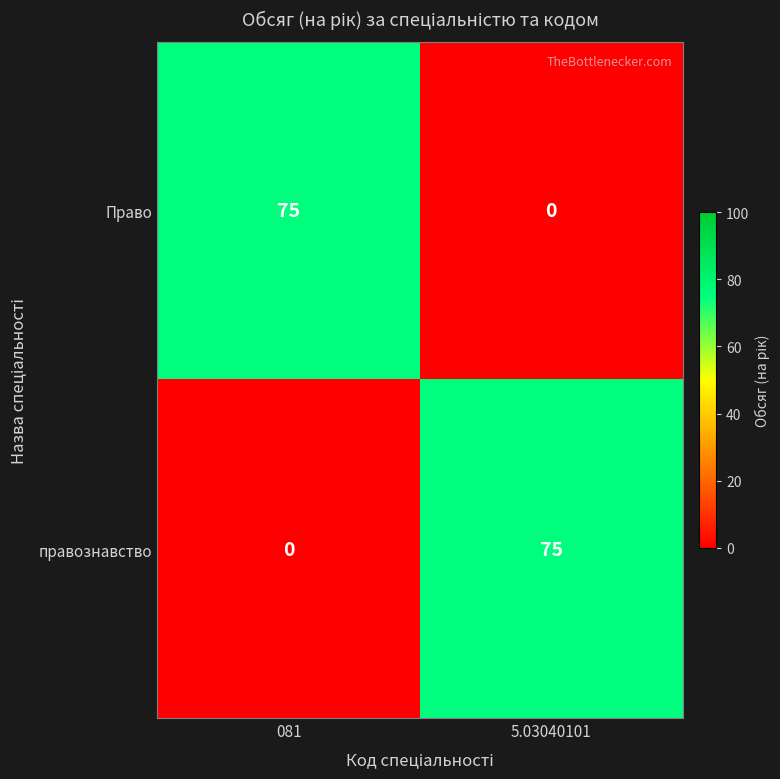

Count the number of categories in the chart.

2